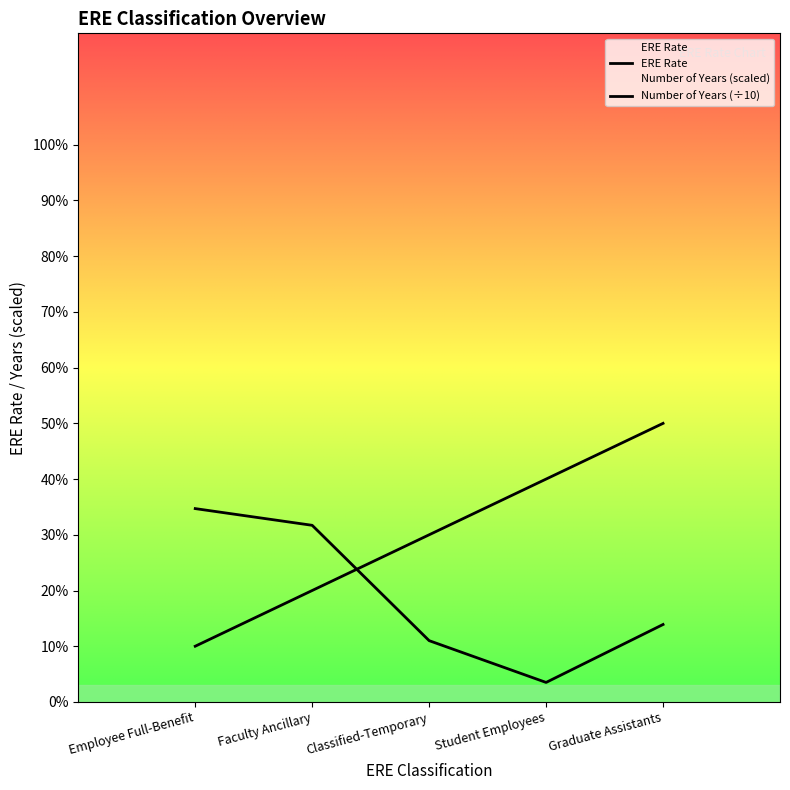

The value of Employee Full-Benefit at Employee Full-Benefit is 0.3. True or false?

True